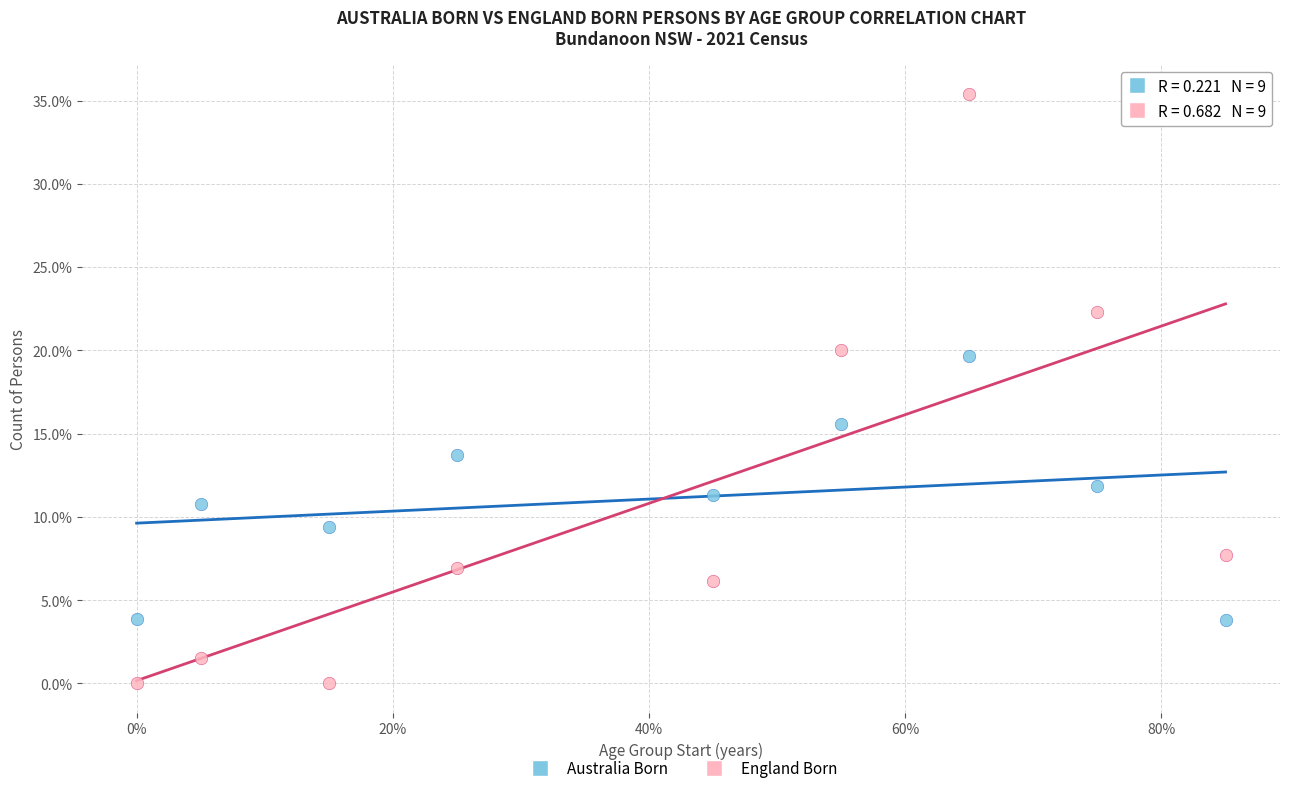

Across all series, what Y value is closest to 17?

15.6